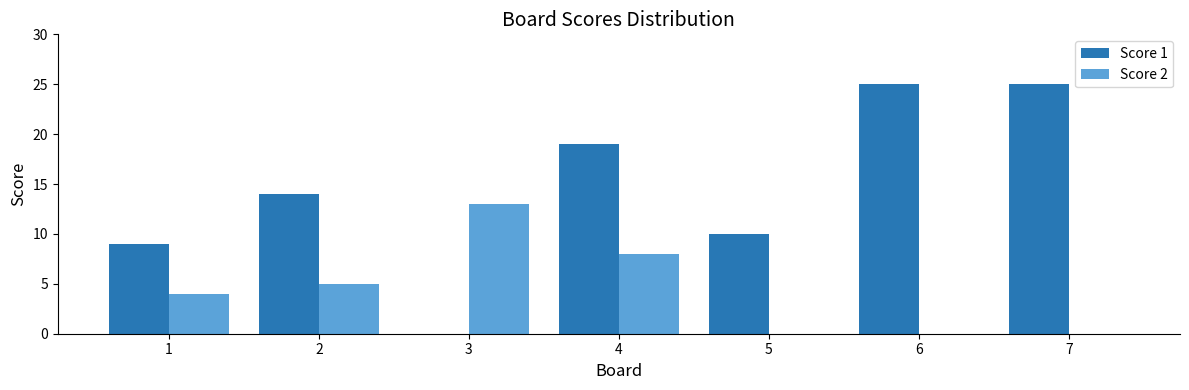

Is it true that Score 2 equals 0 at 5?

True